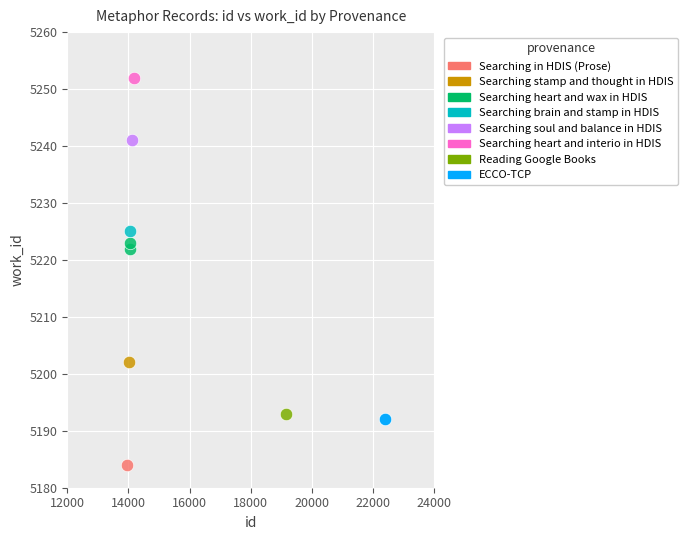

What are all the series names shown in the legend?

Searching in HDIS (Prose), Searching stamp and thought in HDIS, Searching heart and wax in HDIS, Searching brain and stamp in HDIS, Searching soul and balance in HDIS, Searching heart and interio in HDIS, Reading Google Books, ECCO-TCP